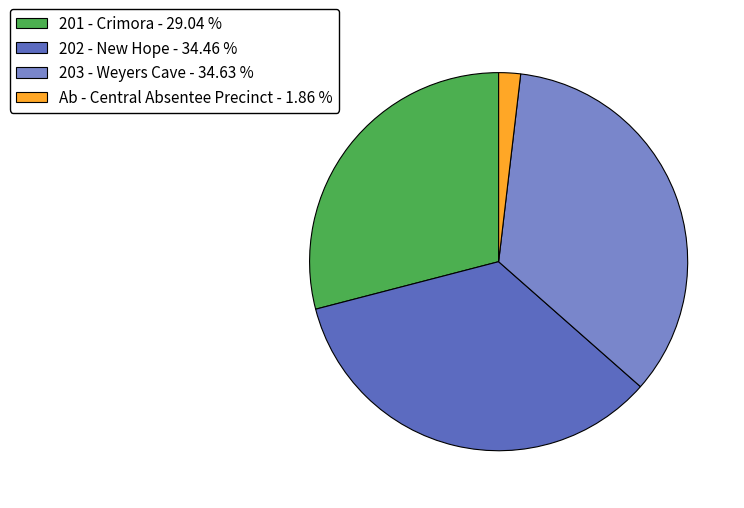

Is there a majority slice in this chart?

No